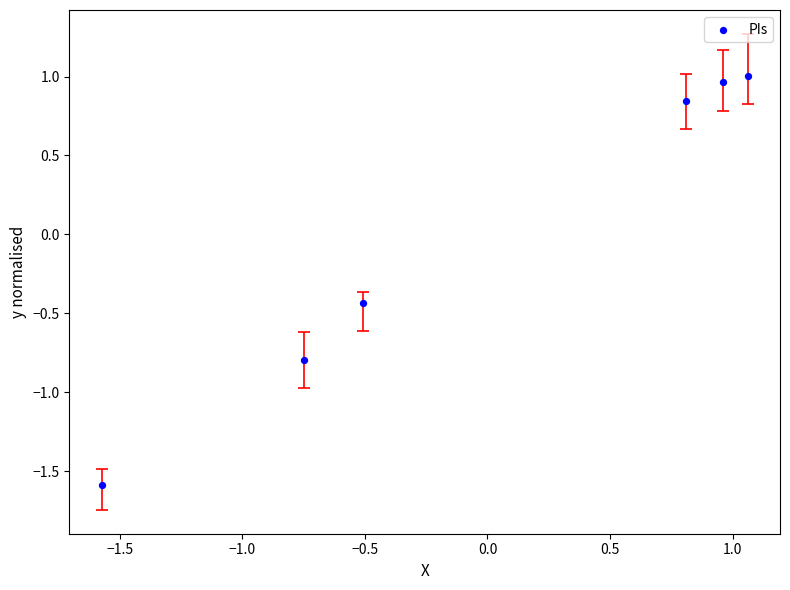

What is the range of X values (max minus min)?

2.6